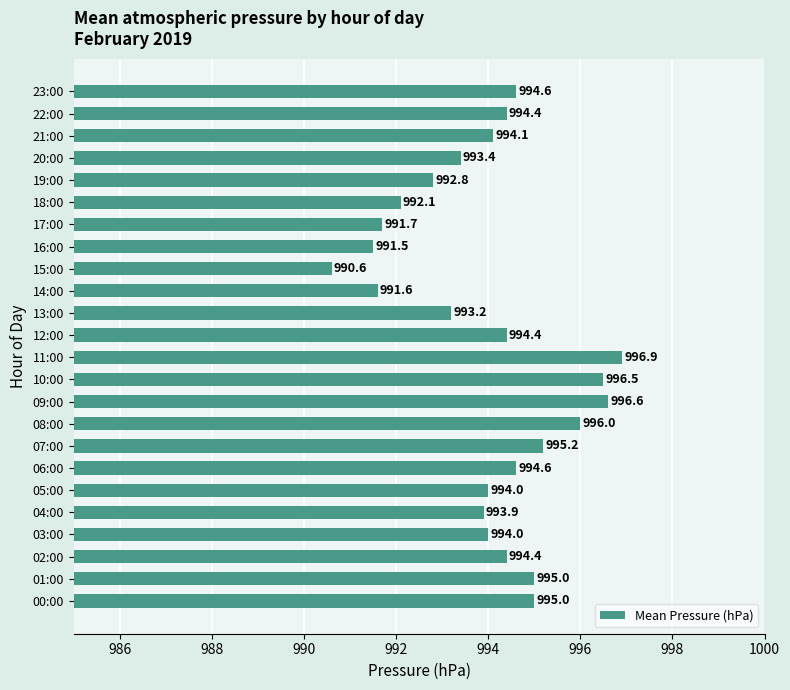

Reading bottom to top, what are all the values shown in this chart?

00:00=995.0	01:00=995.0	02:00=994.4	03:00=994.0	04:00=993.9	05:00=994.0	06:00=994.6	07:00=995.2	08:00=996.0	09:00=996.6	10:00=996.5	11:00=996.9	12:00=994.4	13:00=993.2	14:00=991.6	15:00=990.6	16:00=991.5	17:00=991.7	18:00=992.1	19:00=992.8	20:00=993.4	21:00=994.1	22:00=994.4	23:00=994.6